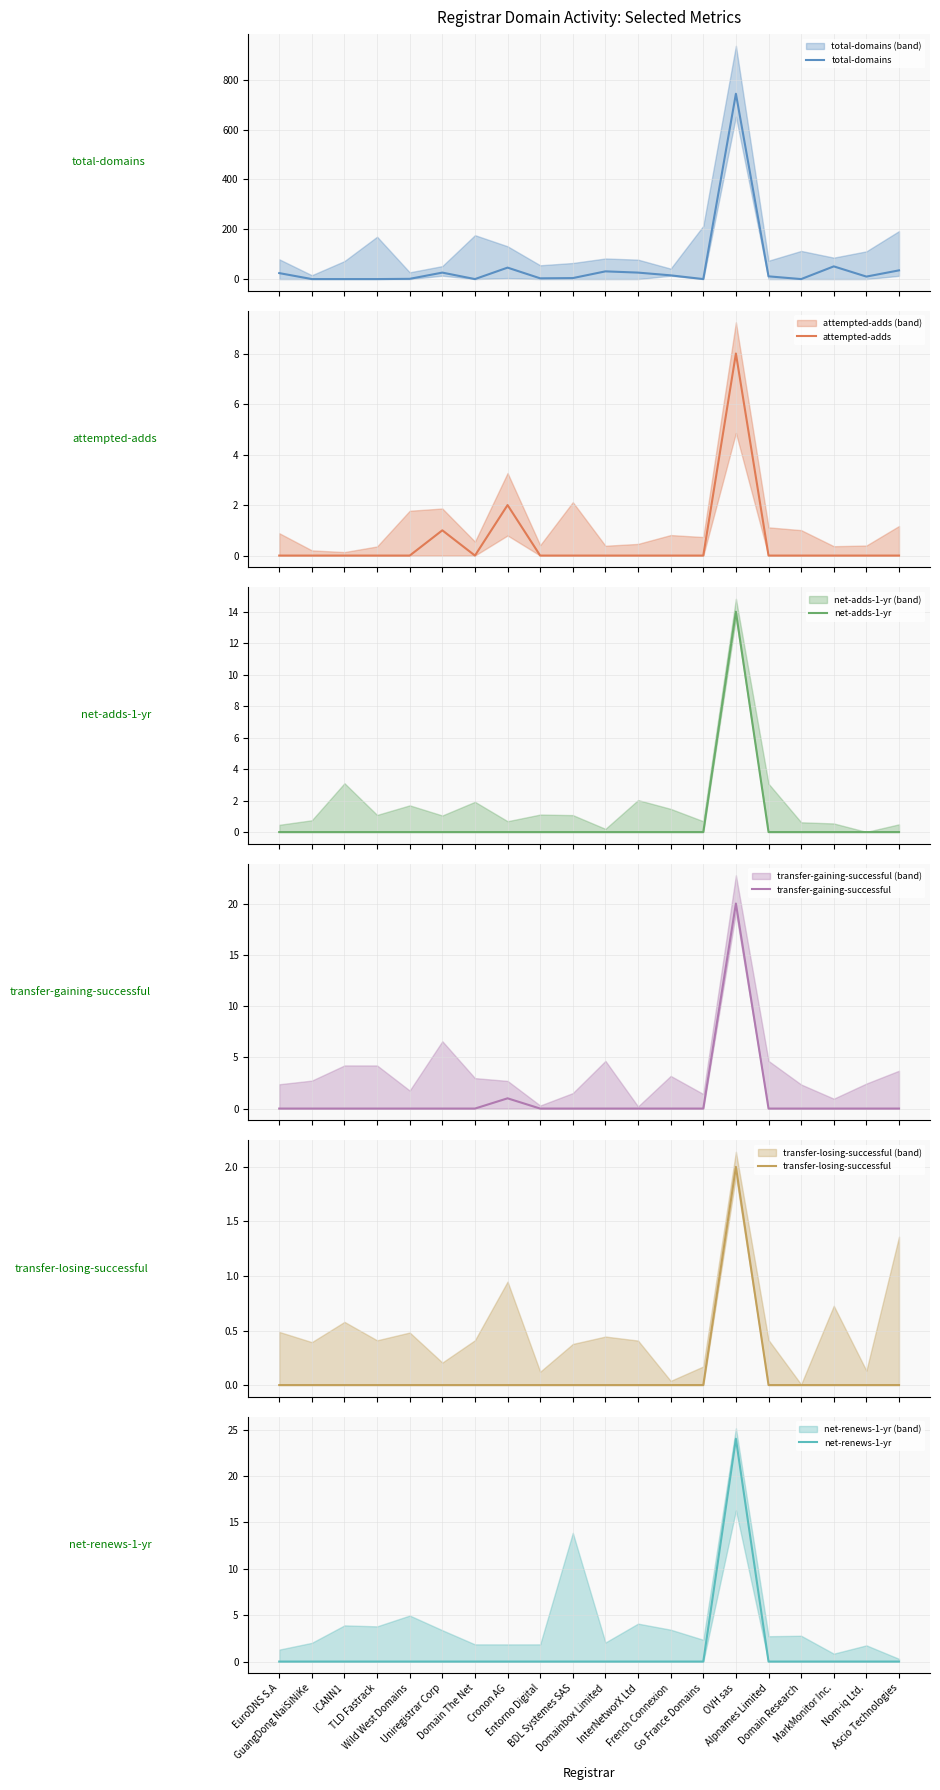

Which series has the largest range (max minus min)?

total-domains